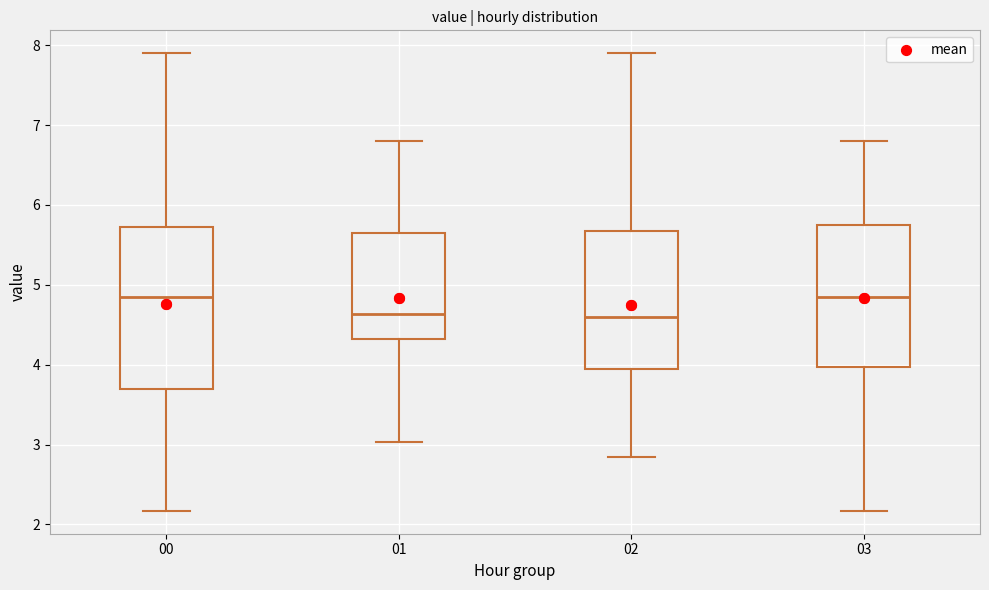

Reading left to right, read every box against the y-axis: the position of its median line, the range the box covers, and the ends of its whiskers. The values are not printed on the chart, so give them approximately, as read against the axis.

00: median 4.9, box 3.7 to 5.7, whiskers 2.2 to 7.9
01: median 4.6, box 4.3 to 5.7, whiskers 3.0 to 6.8
02: median 4.6, box 3.9 to 5.7, whiskers 2.9 to 7.9
03: median 4.9, box 4.0 to 5.8, whiskers 2.2 to 6.8